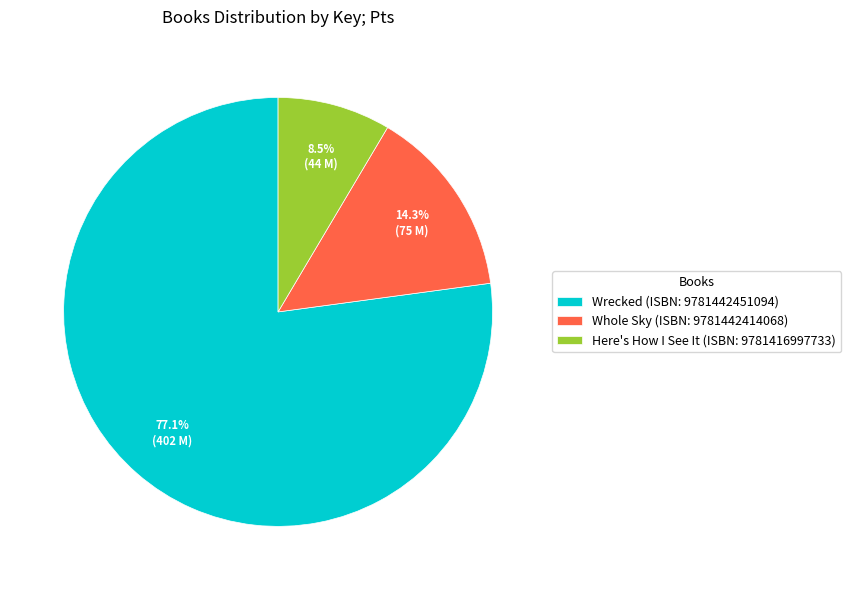

Between Whole Sky (ISBN: 9781442414068) and Here's How I See It (ISBN: 9781416997733), which is larger?

Whole Sky (ISBN: 9781442414068)